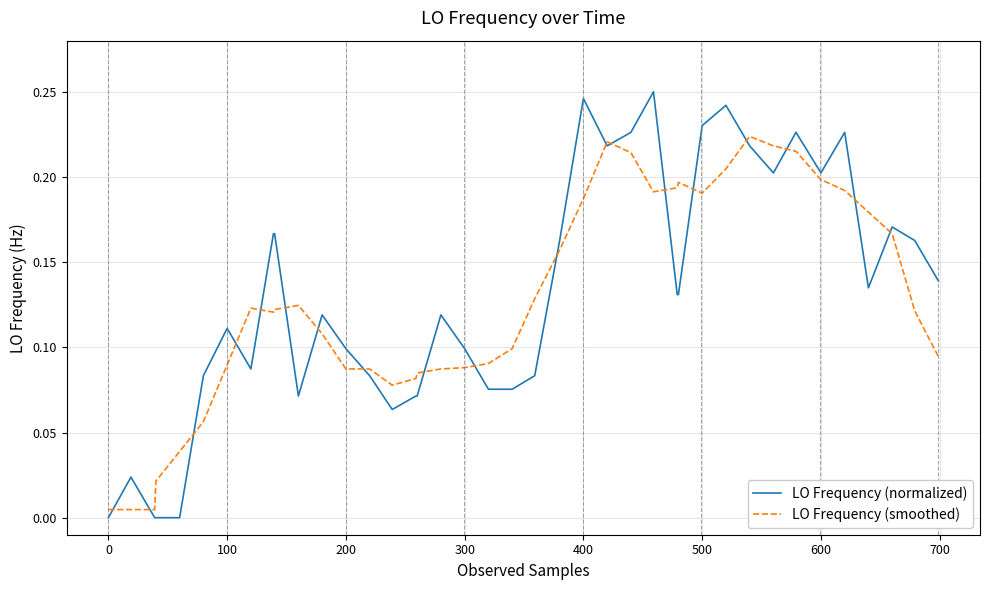

Which series has the widest spread of values?

LO Frequency (normalized)